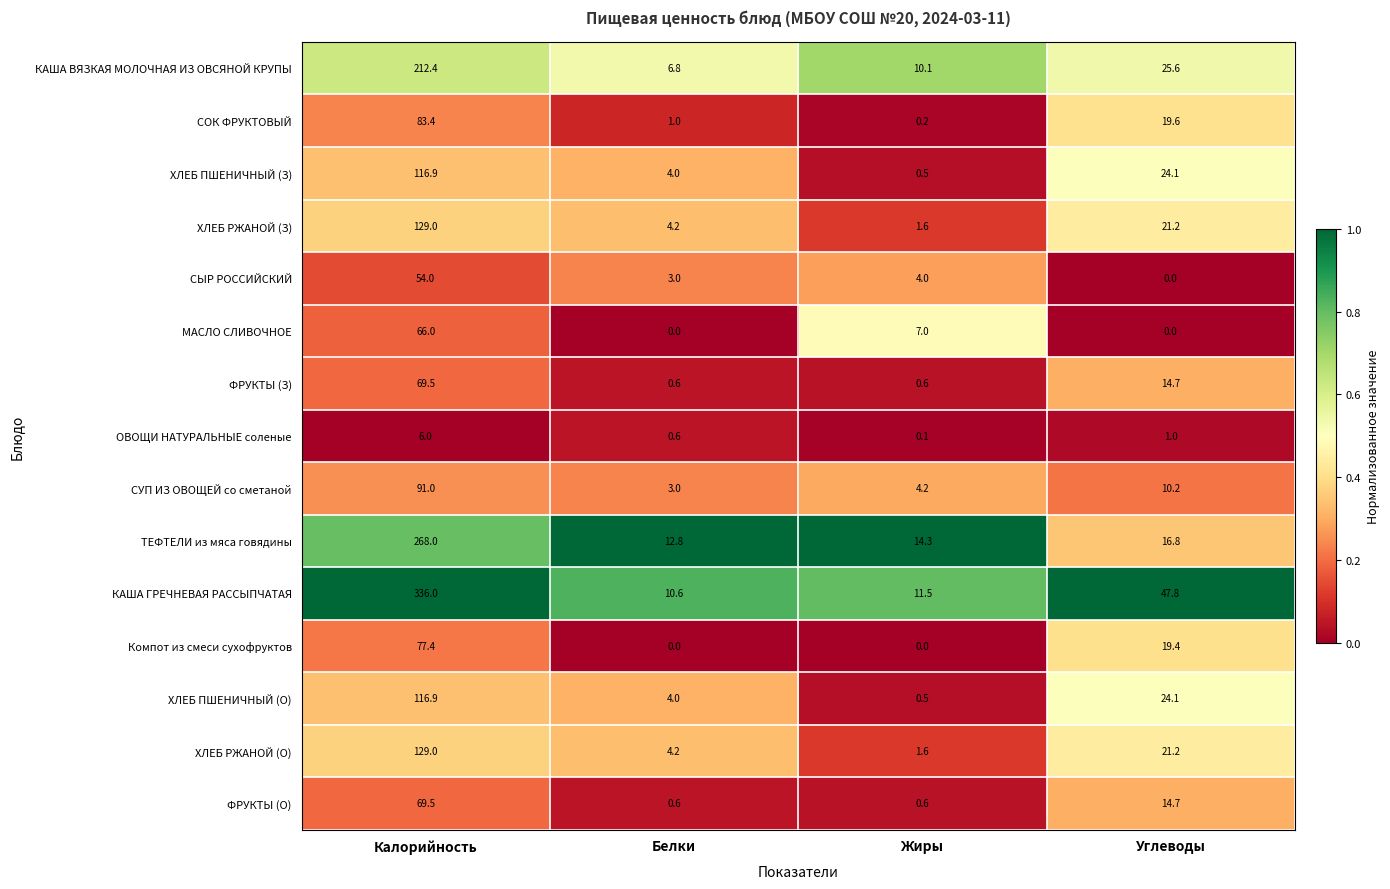

What is the spread (max minus min) of values at Белки?

12.8